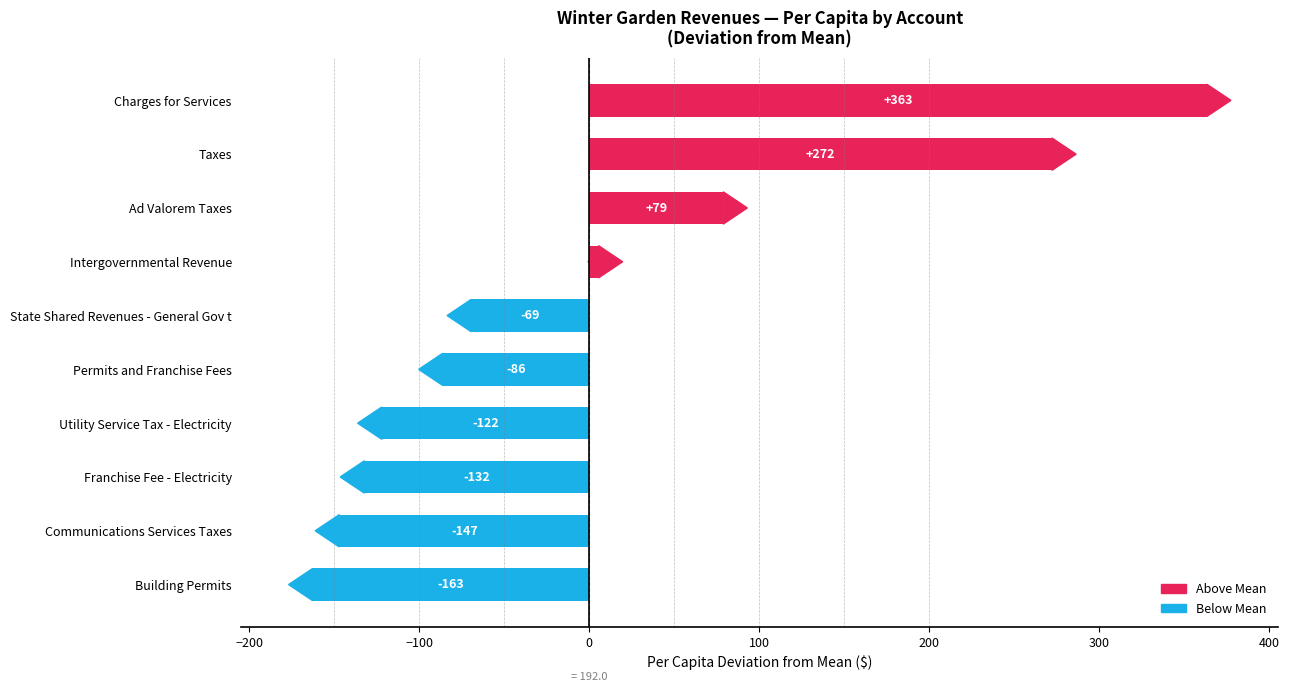

Which label corresponds to the largest value in the chart?

Charges for Services